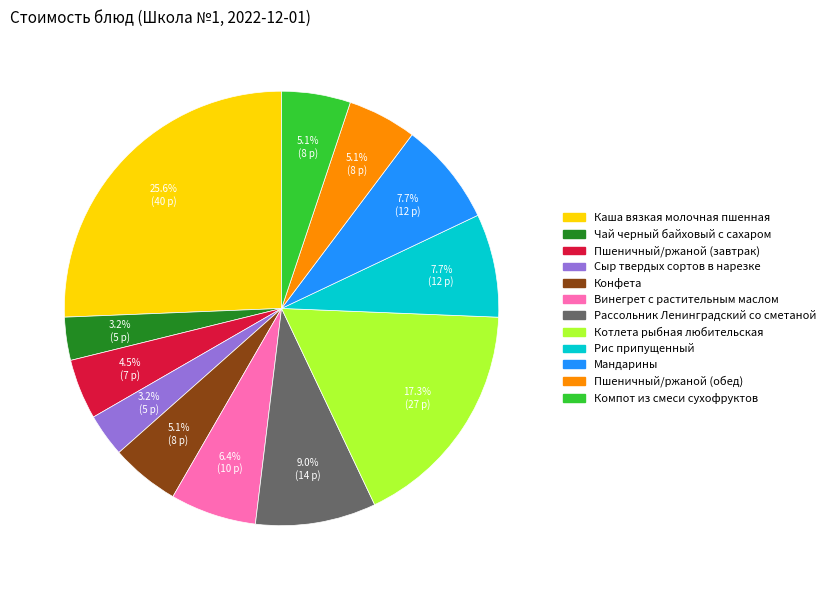

Approximately how many times larger is the value at Рассольник Ленинградский со сметаной compared to Чай черный байховый с сахаром?

2.8